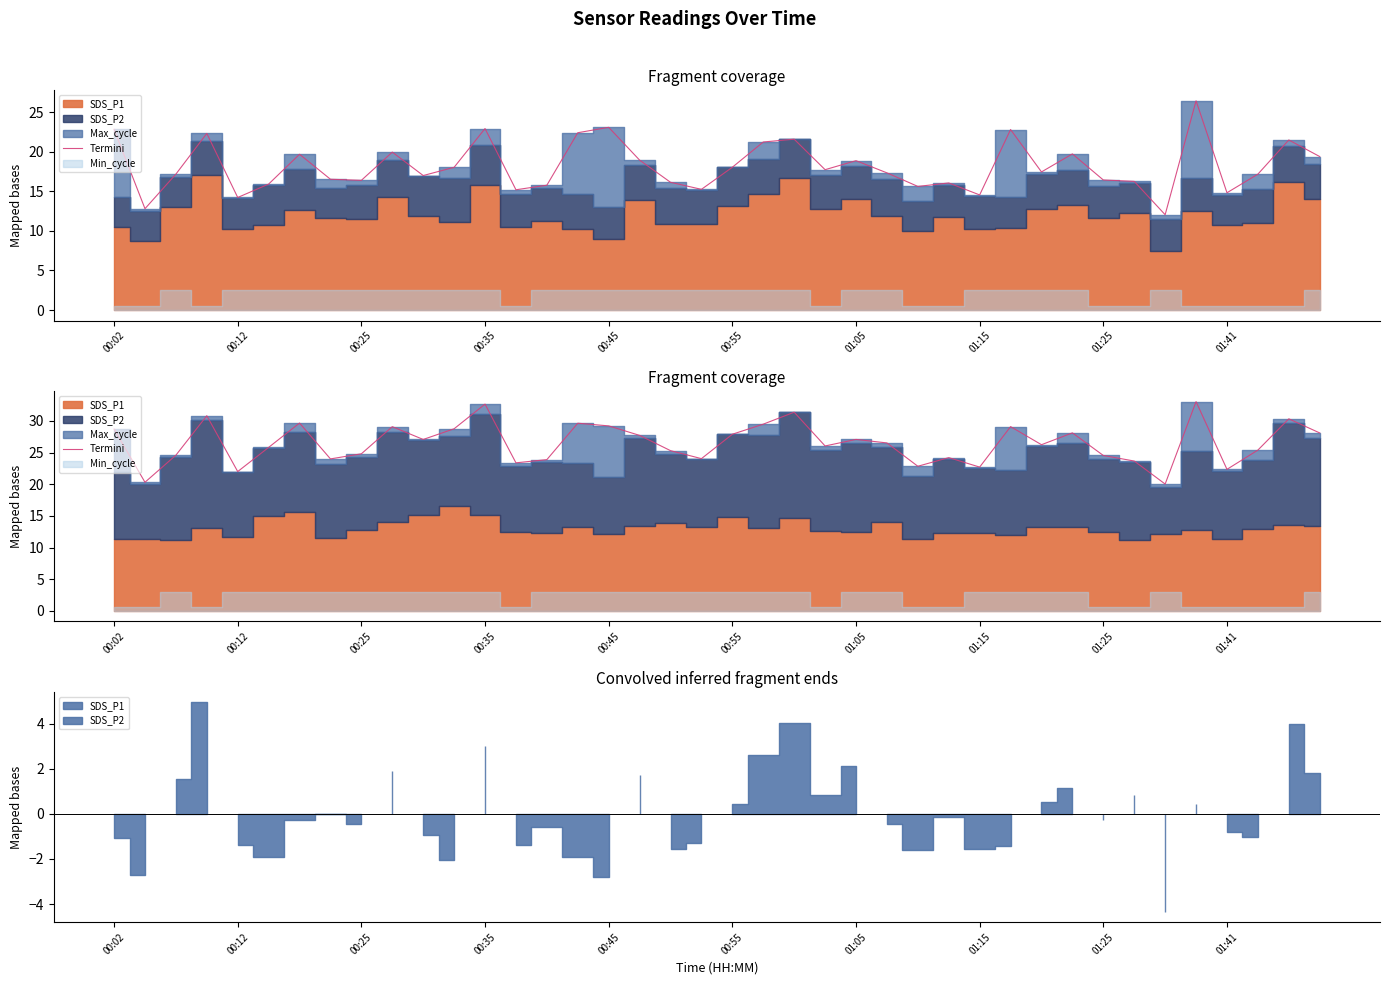

What is the difference between the values at 34 and 23?

6.0